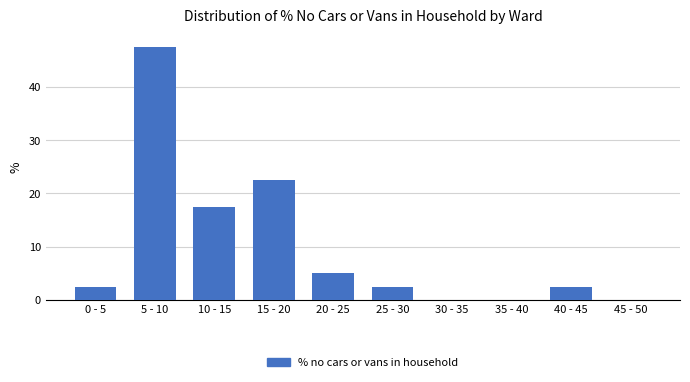

Where does the data first go above 2?

0 - 5